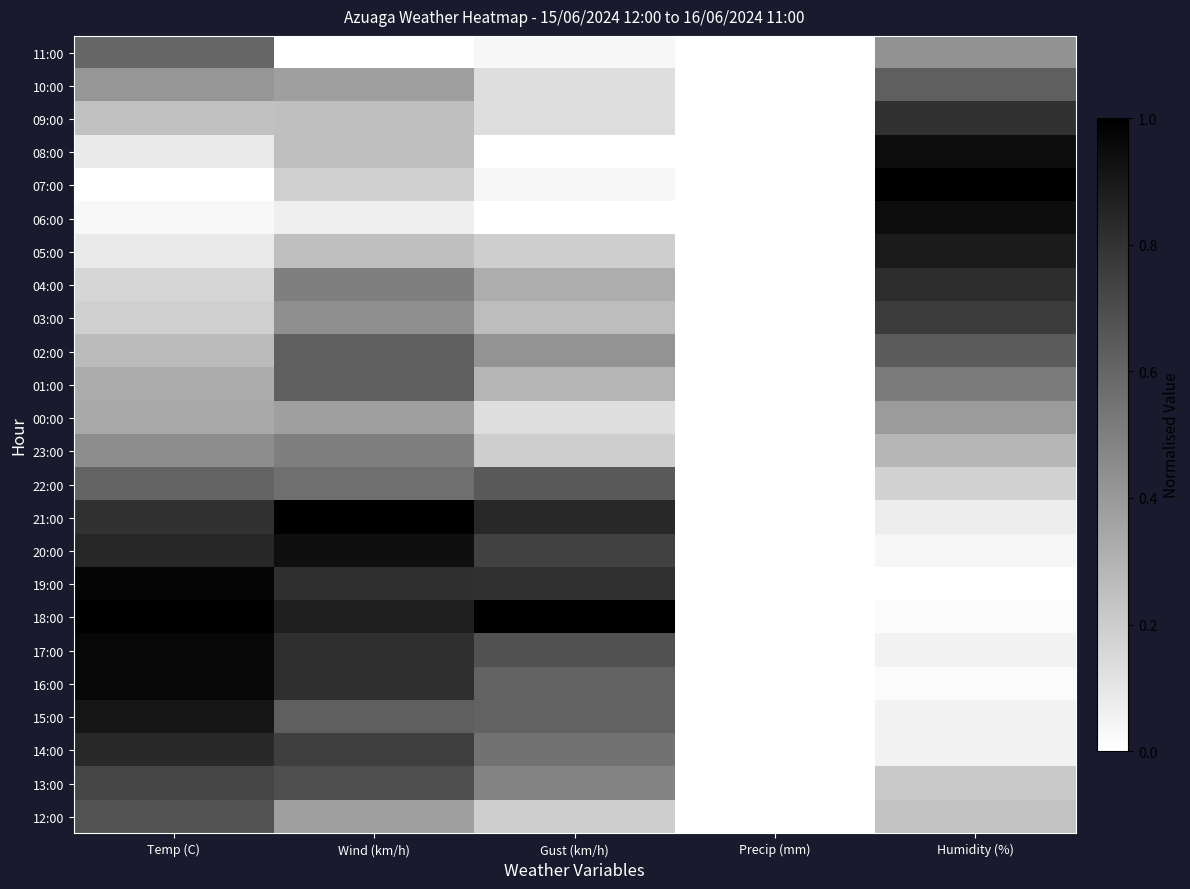

How many data points does each series have?

5